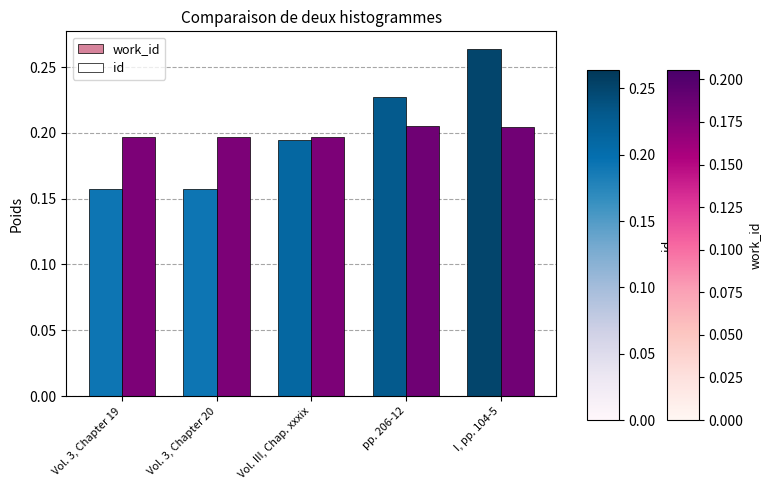

What position from the right is Vol. 3, Chapter 19?

5